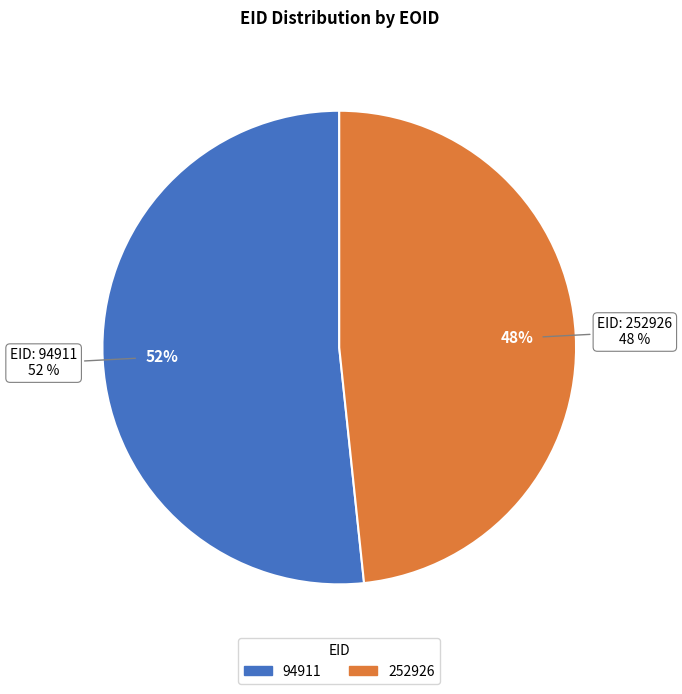

To the nearest percent, what is the average slice percentage?

50%